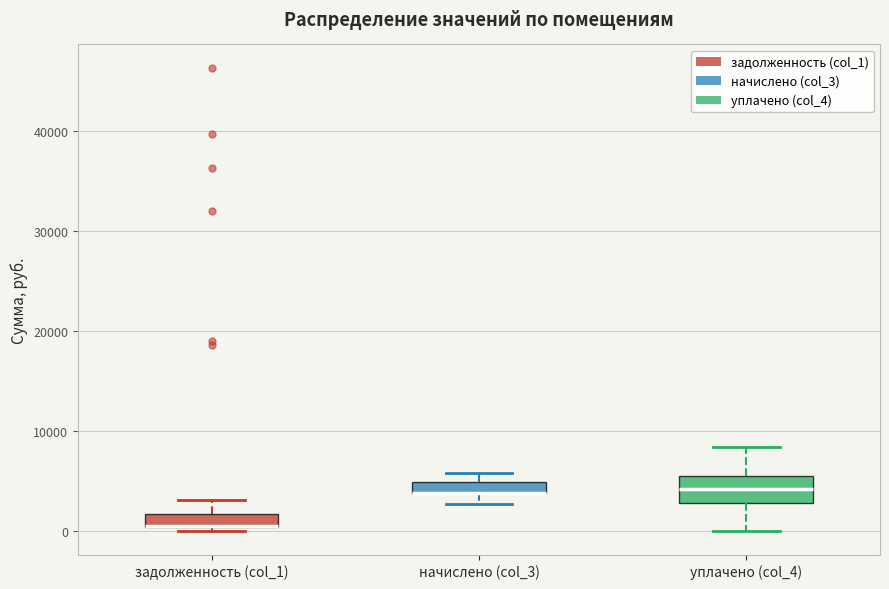

Comparing the boxes themselves (not the whiskers), which one is the tallest?

уплачено (col_4)